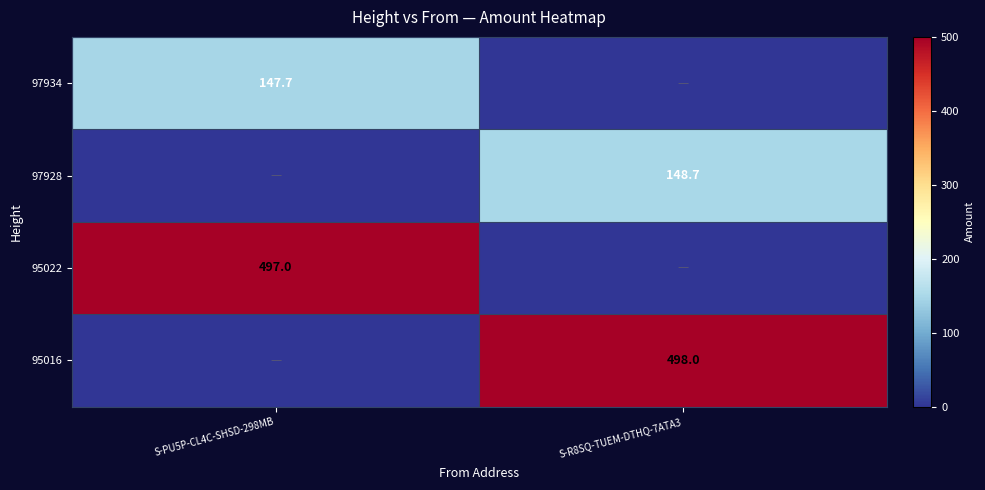

Is the value of 97928 at S-R8SQ-TUEM-DTHQ-7ATA3 greater than the value of 95022 at S-PU5P-CL4C-SHSD-298MB?

No